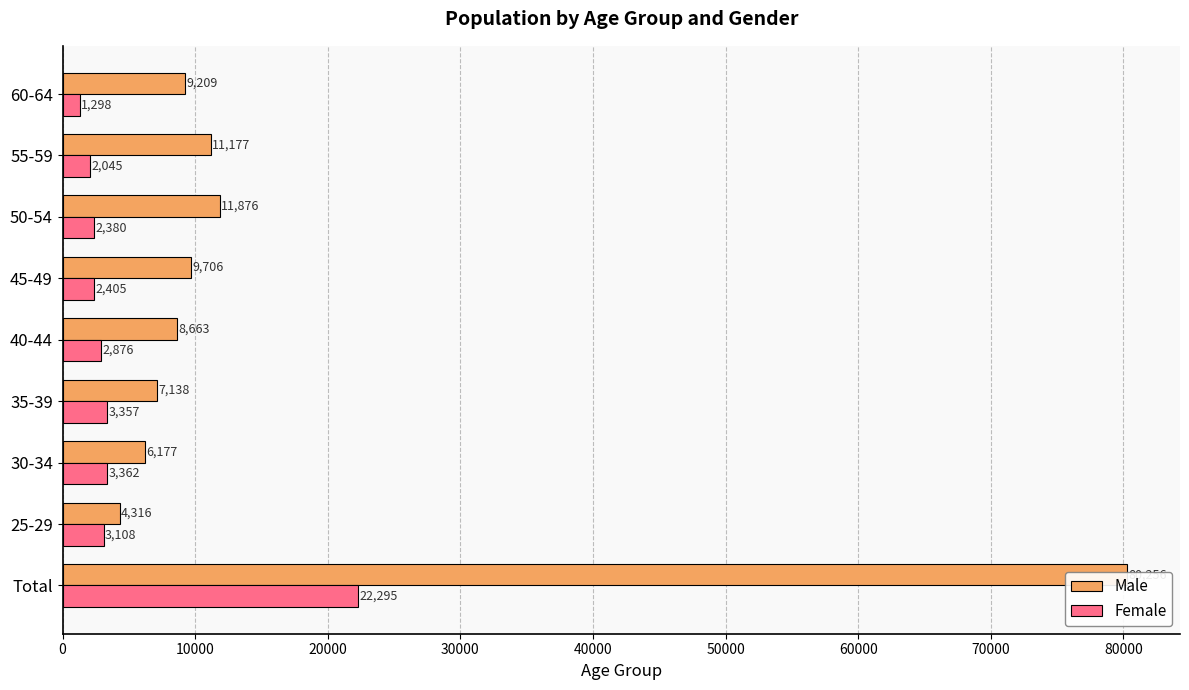

How many data points in Female are less than 2876?

4